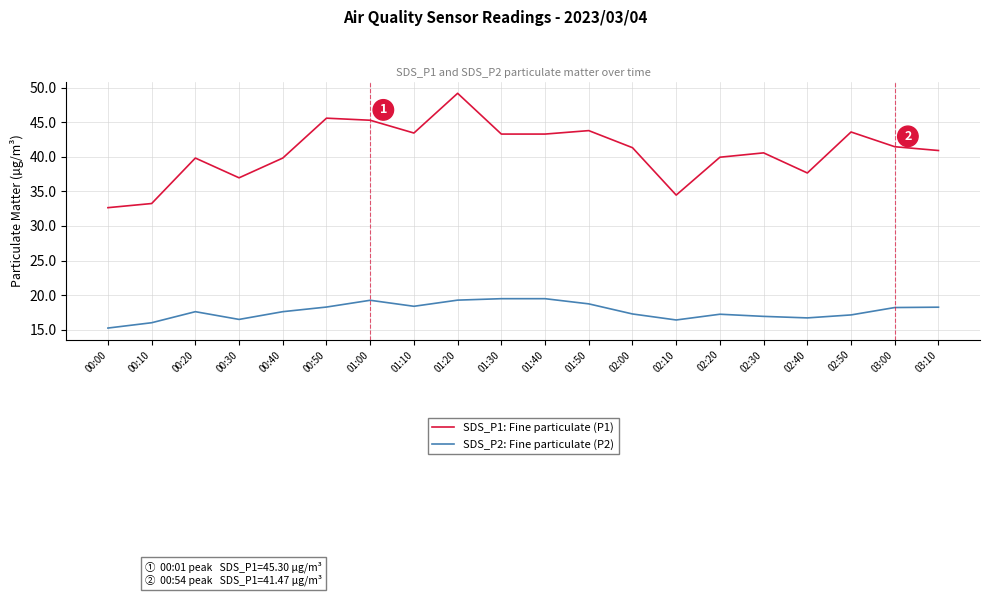

What position from the right is 01:10?

13